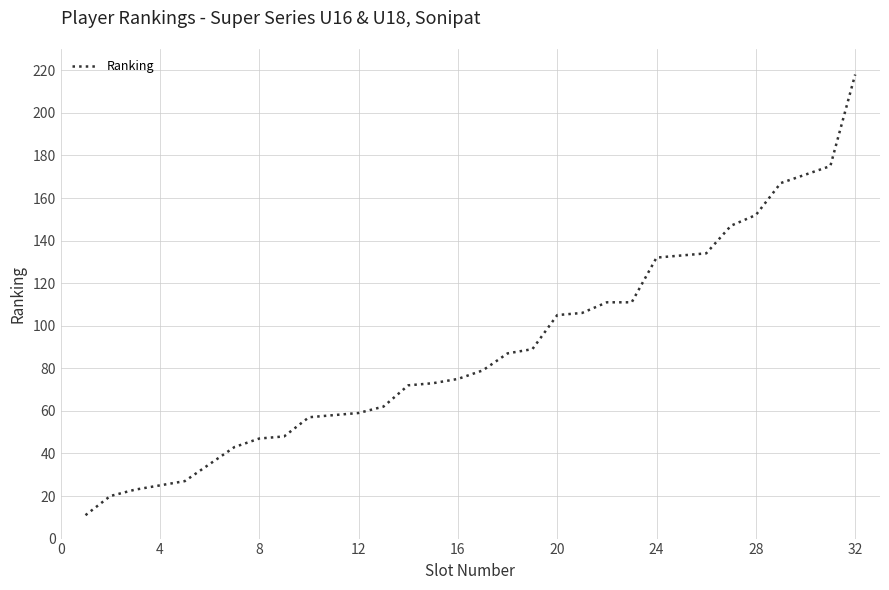

What is the maximum value shown in the chart?

218